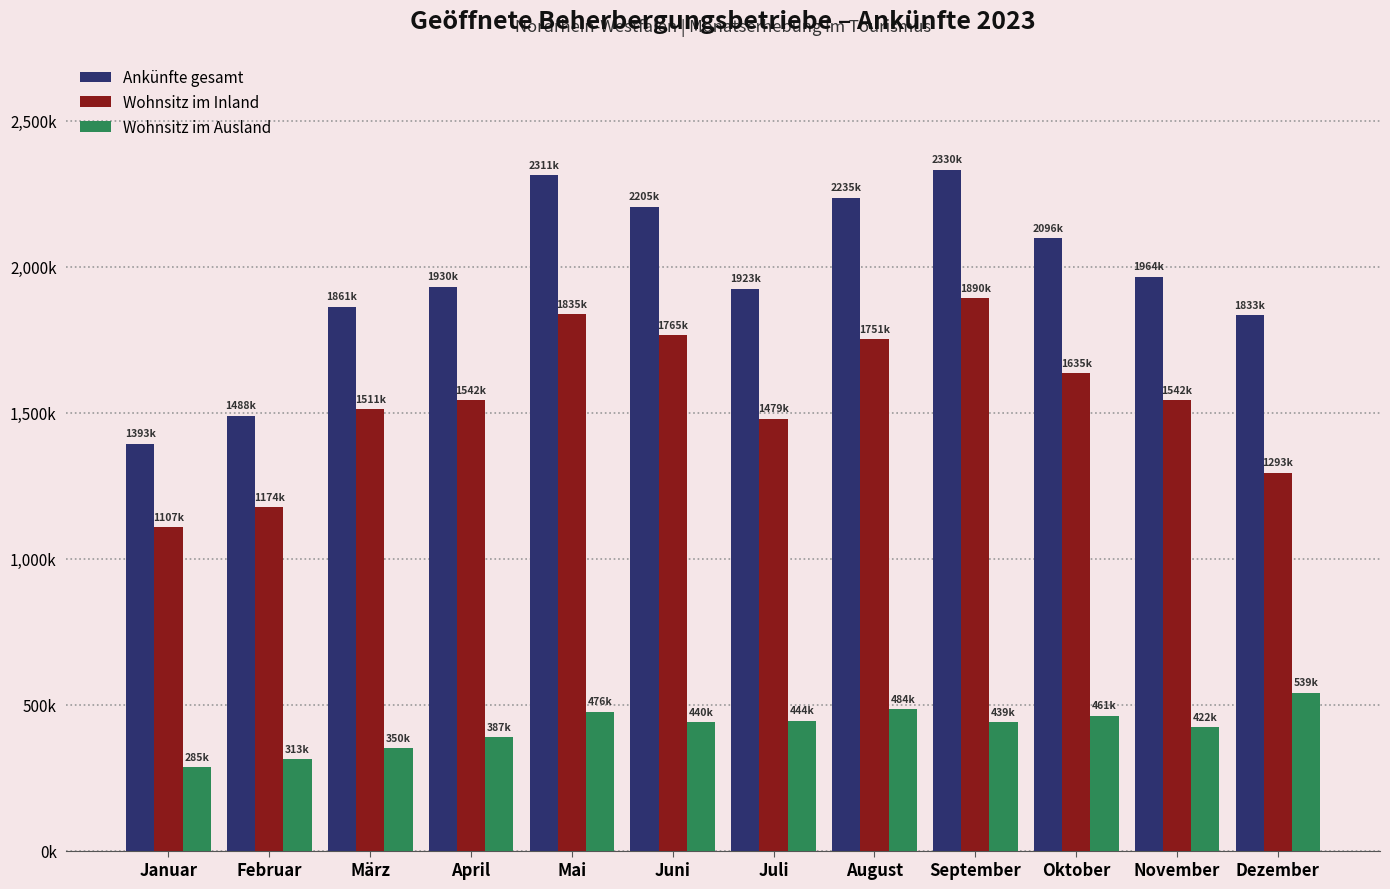

What are all the series names shown in the legend?

Ankünfte gesamt, Wohnsitz im Inland, Wohnsitz im Ausland